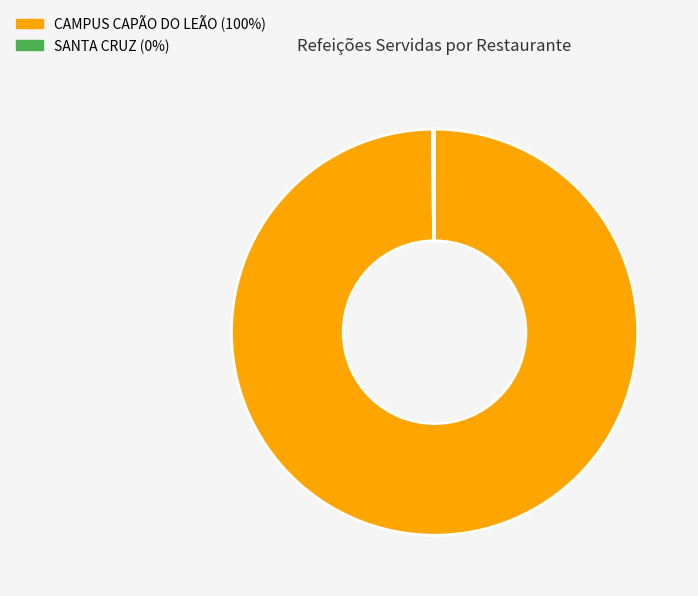

The CAMPUS CAPÃO DO LEÃO slice represents 90% of the pie. True or false?

False